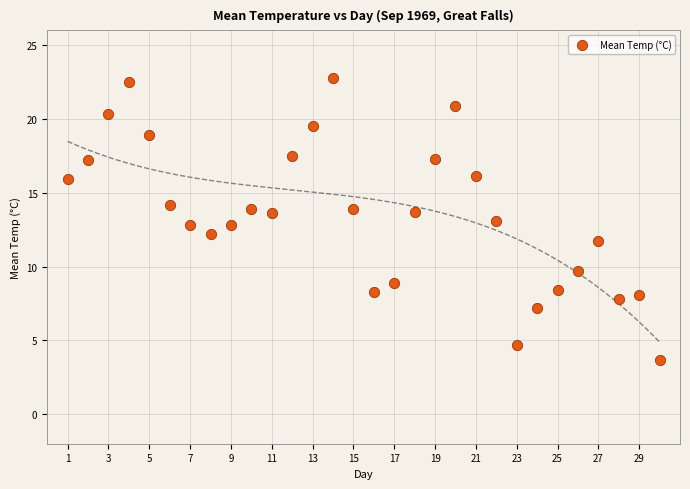

What is the range of X values (max minus min)?

29.0